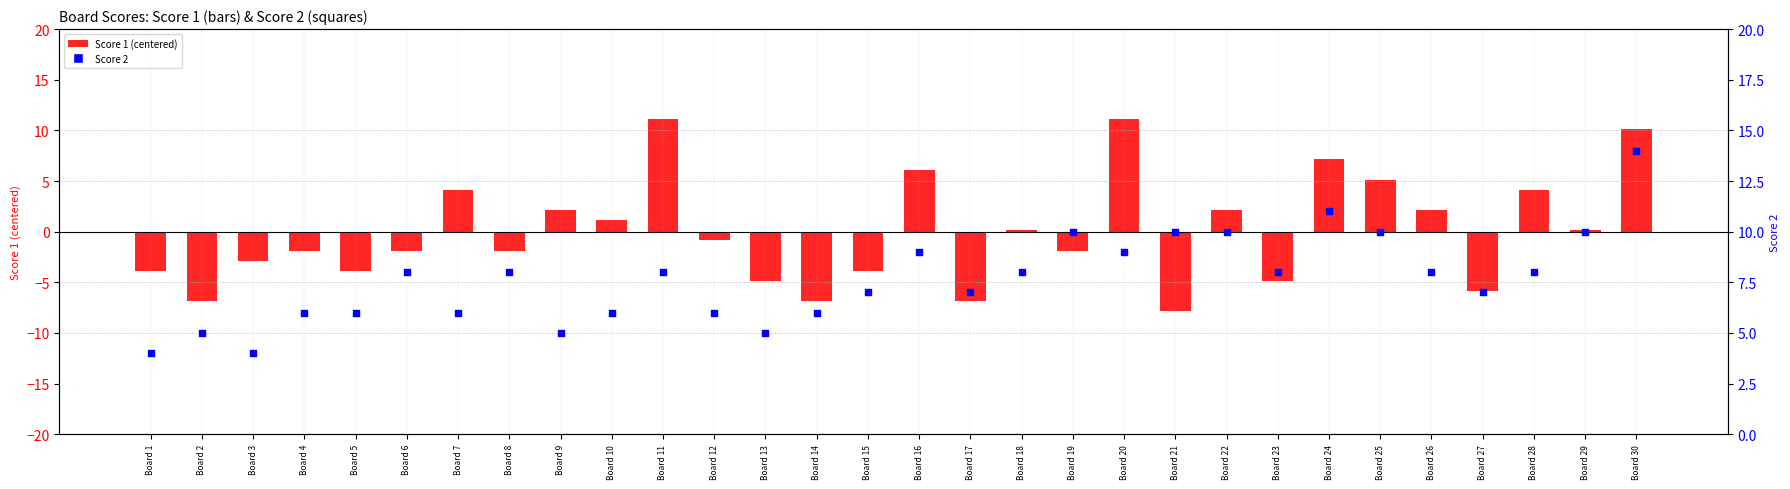

At how many categories does at least one series exceed -2?

30